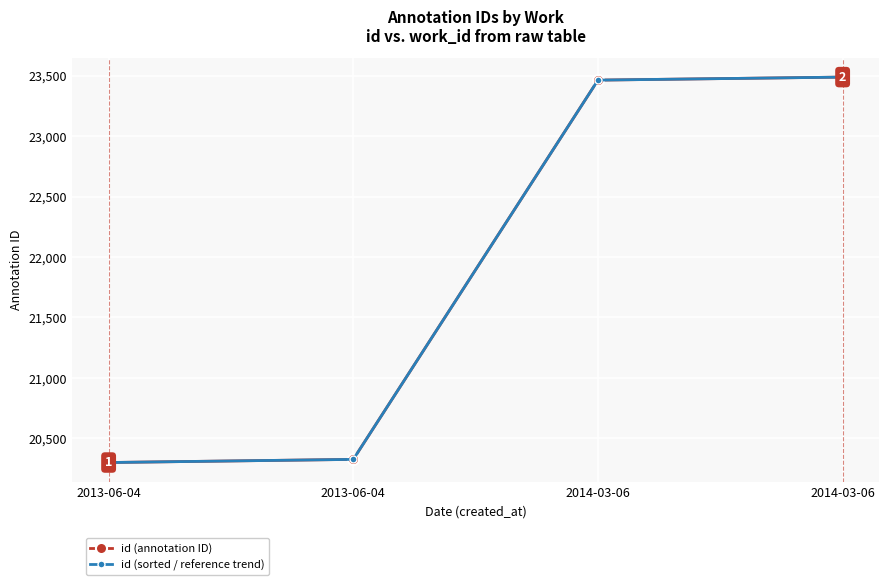

What are all the series names shown in the legend?

id (annotation ID), id (sorted / reference trend)